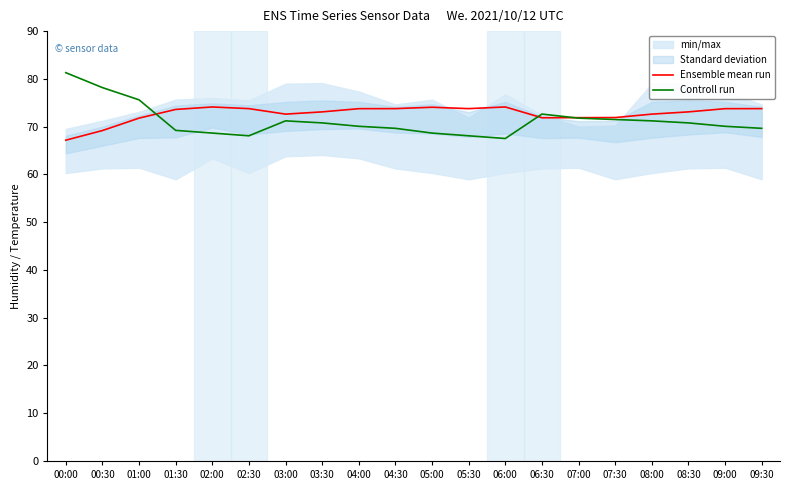

Where is the first local minimum for Controll run?

02:30